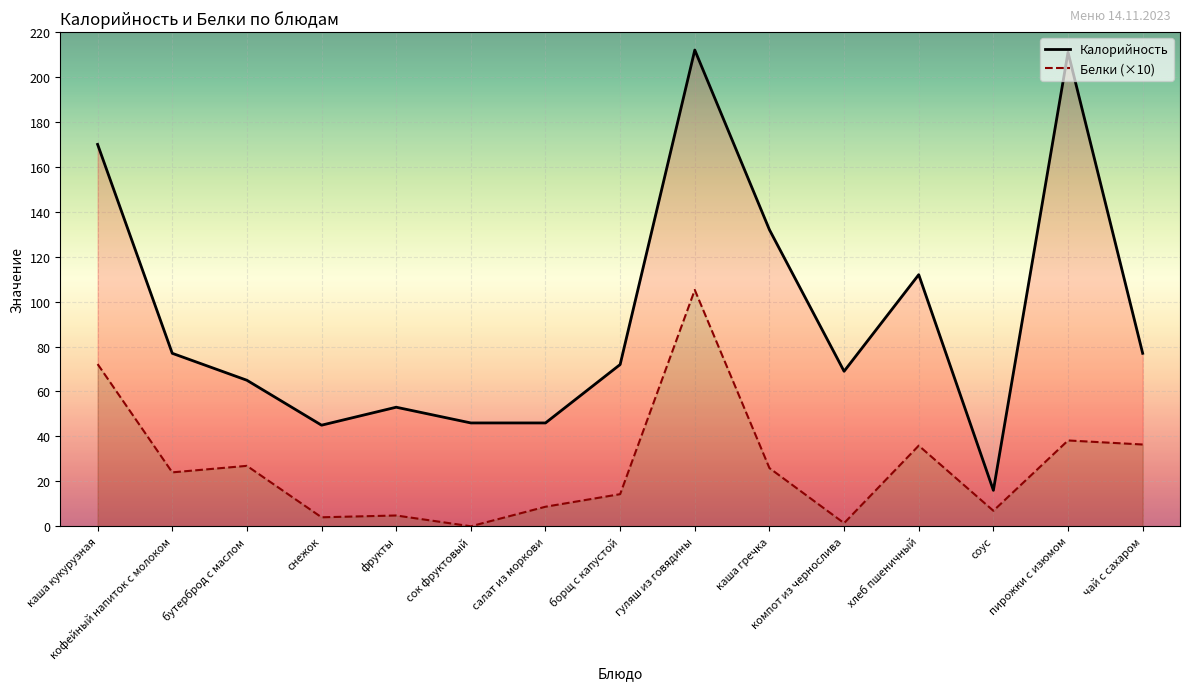

Reading right to left, what are all the values shown in this chart?

Калорийность: 77.0	211.0	16.0	112.0	69.0	132.0	212.0	72.0	46.0	46.0	53.0	45.0	65.0	77.0	170.0
Белки (×10): 36.4	38.2	6.9	35.9	1.4	25.9	105.2	14.3	8.7	0.0	4.8	4.0	26.9	24.0	72.2